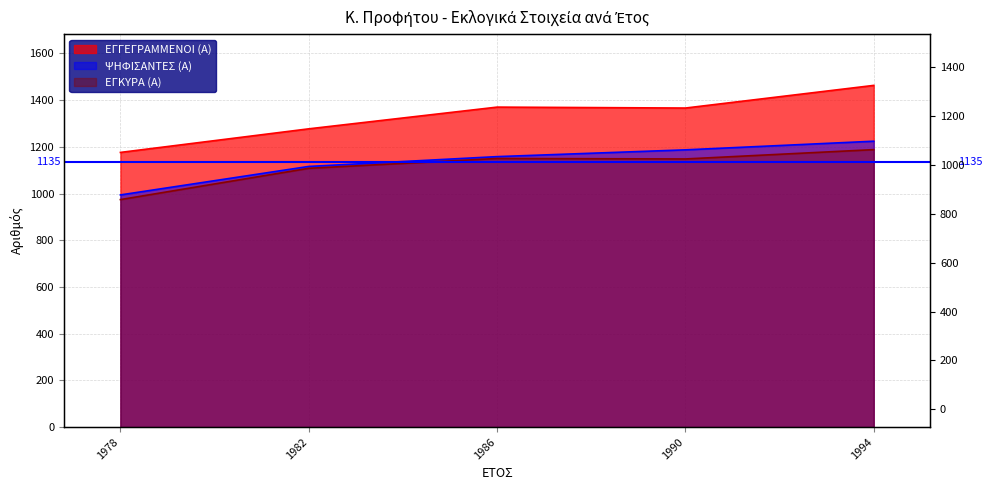

What is the spread (max minus min) of values at 1982?

169